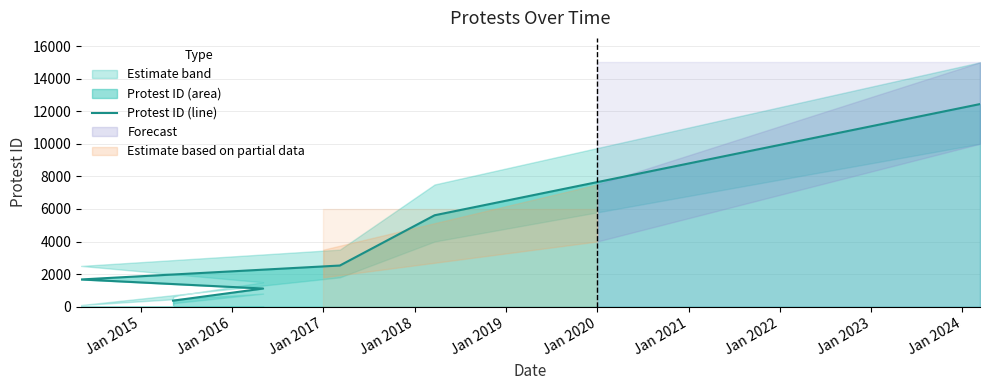

The value at Jan 2017 is 835. True or false?

False